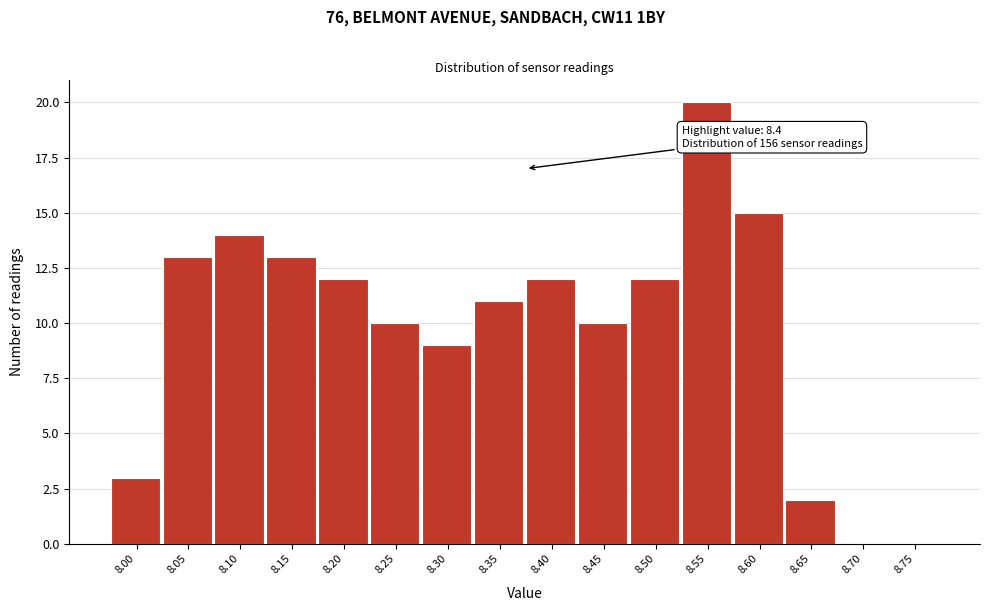

Reading left to right, transcribe all the data shown in this chart.

8.00=3	8.05=13	8.10=14	8.15=13	8.20=12	8.25=10	8.30=9	8.35=11	8.40=12	8.45=10	8.50=12	8.55=20	8.60=15	8.65=2	8.70=0	8.75=0